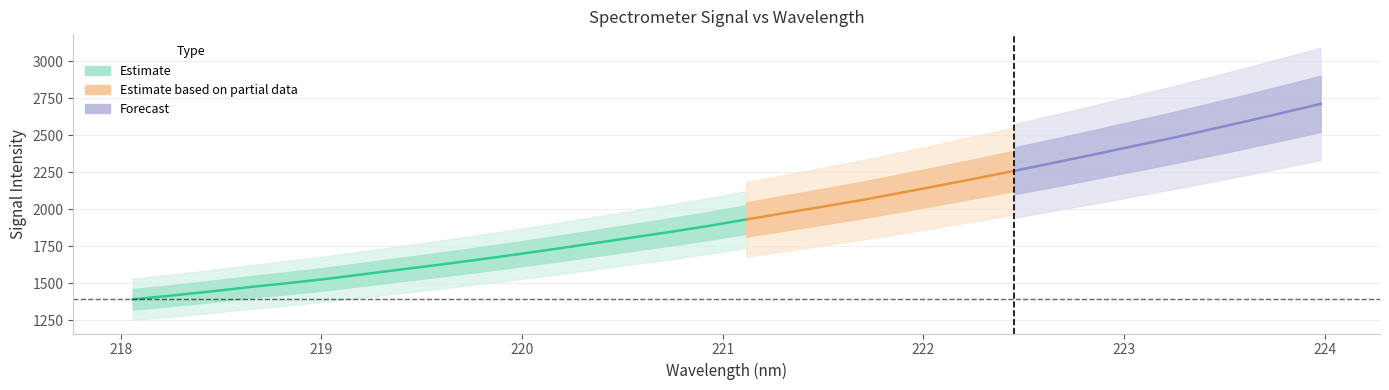

True or false: x_vals has a value of 223.2 at 27.

True